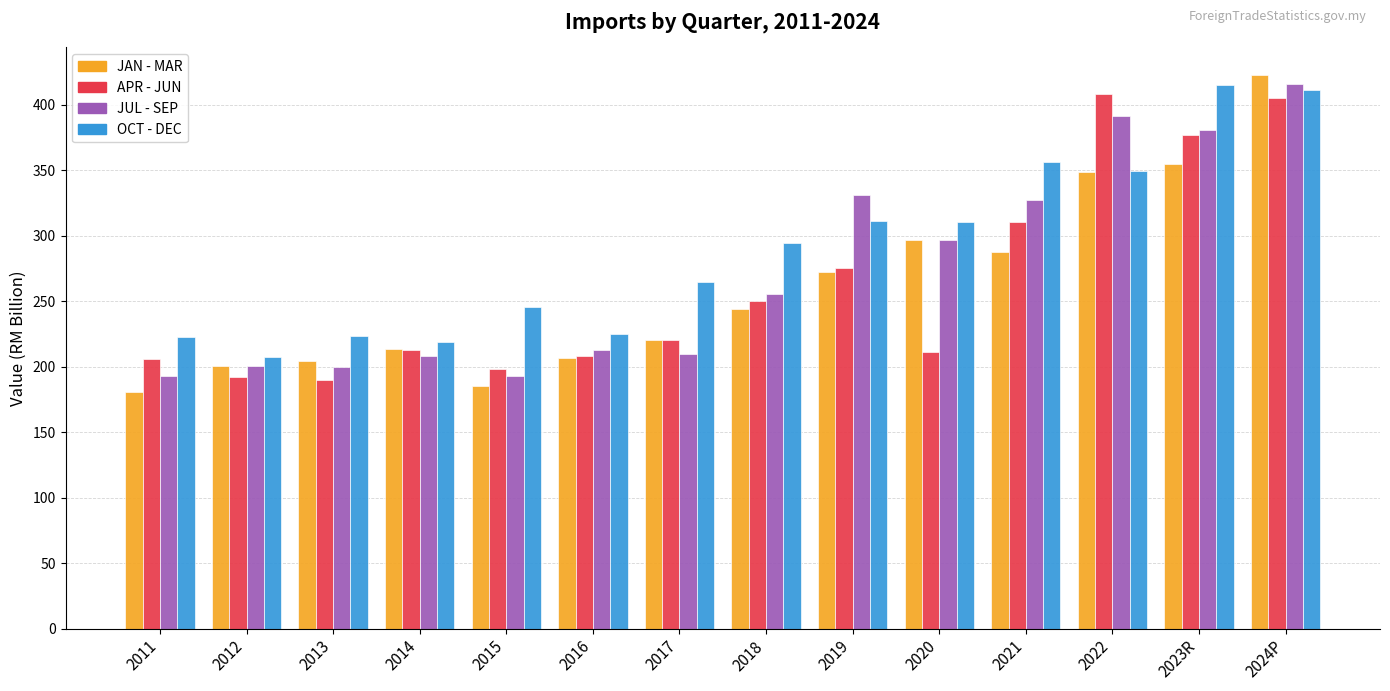

What is the label of the 13th bar from the right?

2012